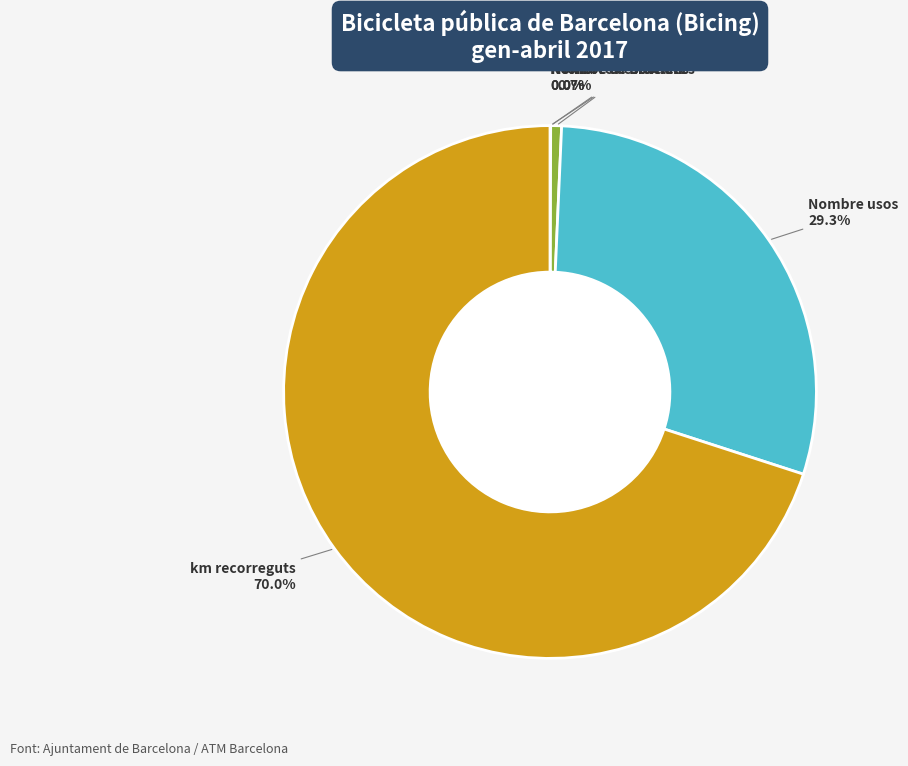

Is there any slice that represents more than half of the pie?

Yes